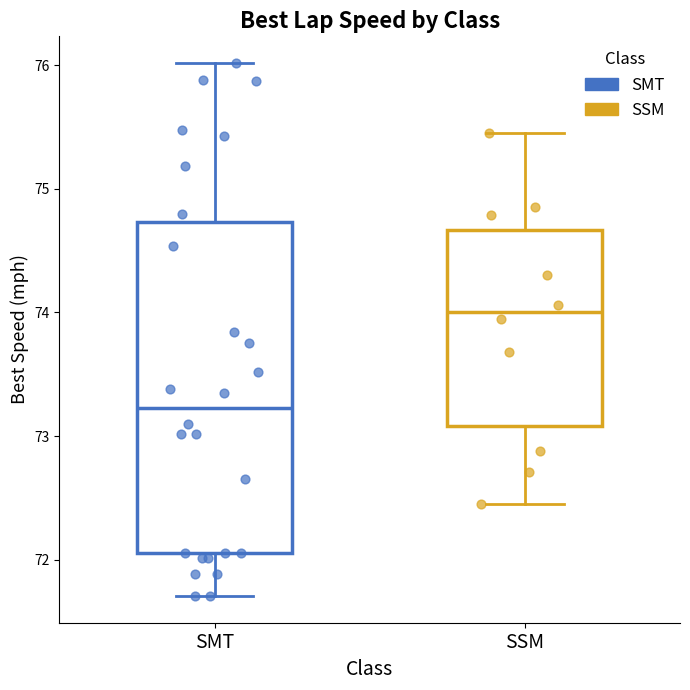

Reading left to right, transcribe this box plot: for each box, give where its median line is, the range the box spans, and where its two whiskers end, as read against the y-axis. The values are not printed on the chart, so give them approximately, as read against the axis.

SMT: median 73.2, box 72.1 to 74.7, whiskers 71.7 to 76.0
SSM: median 74.0, box 73.1 to 74.7, whiskers 72.5 to 75.5